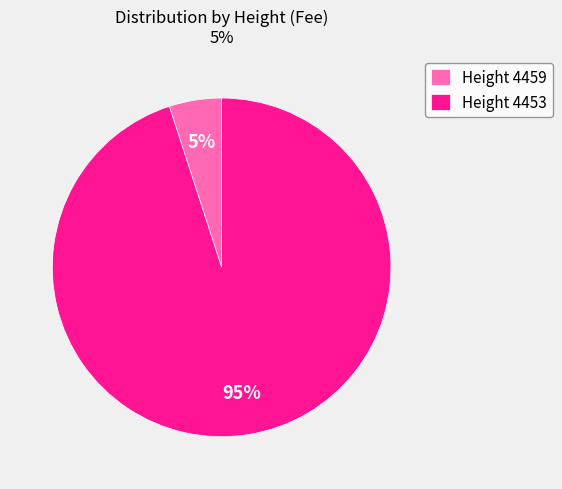

Rank the categories by value from lowest to highest.

Height 4459, Height 4453